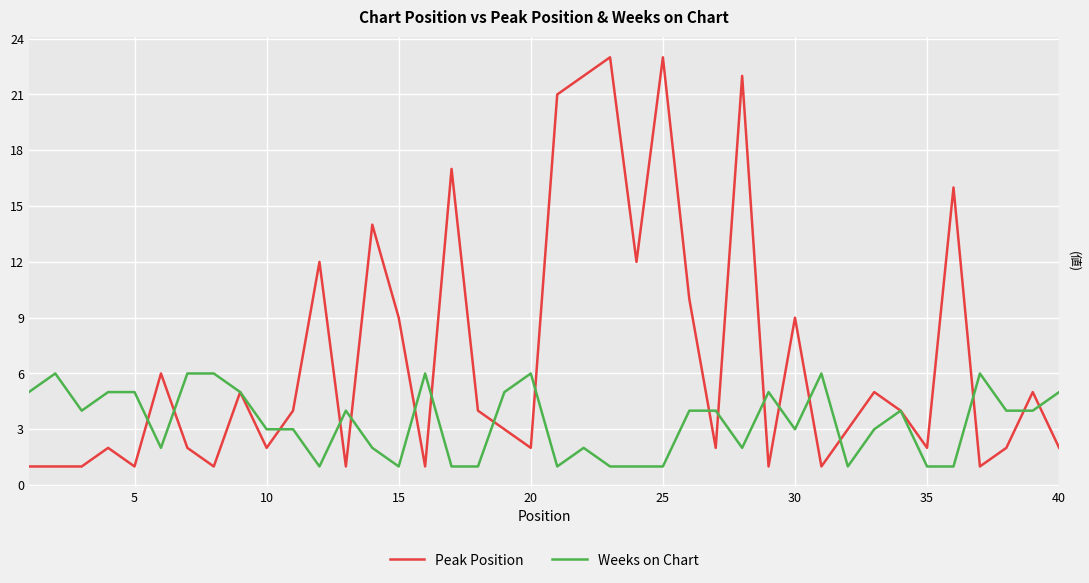

Which series has the largest total across all categories?

Peak Position